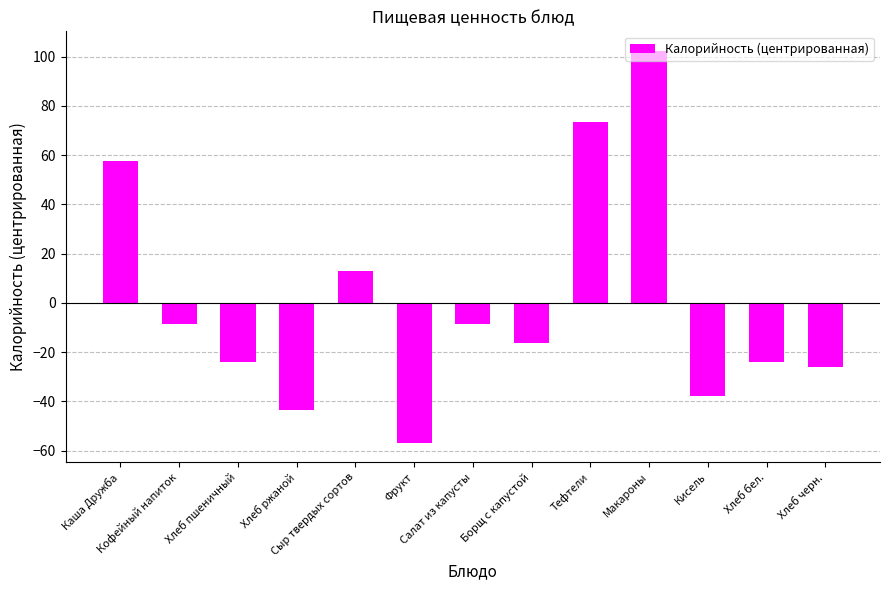

What is the minimum value shown in the chart?

-56.7